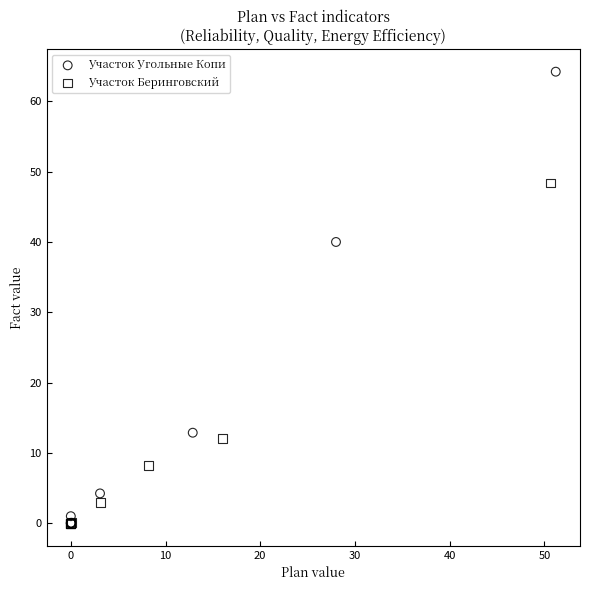

Which series reaches the maximum Y coordinate?

Участок Угольные Копи